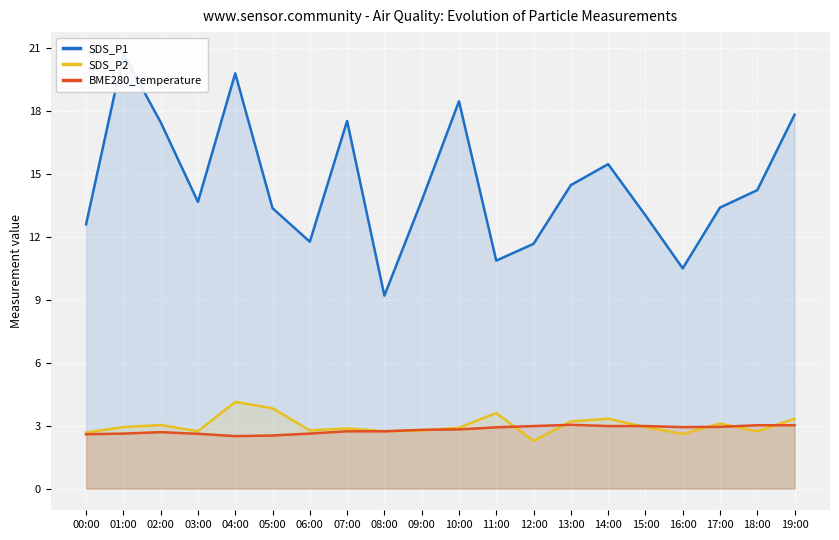

True or false: SDS_P1 and BME280_temperature intersect in this chart.

False